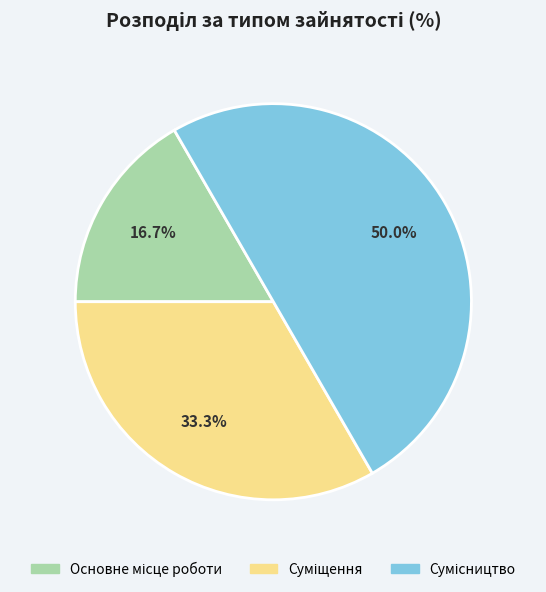

The Суміщення slice represents 33% of the pie. True or false?

True